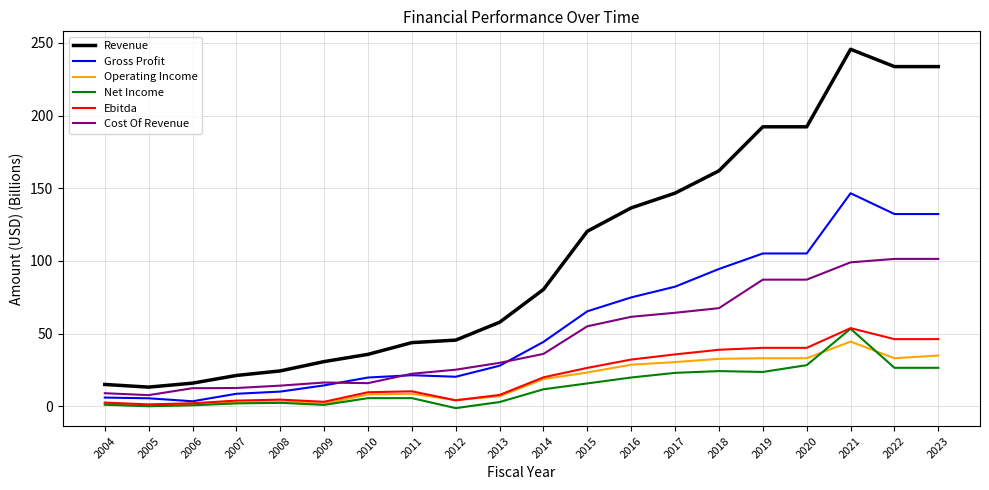

What are all the series names shown in the legend?

Revenue, Gross Profit, Operating Income, Net Income, Ebitda, Cost Of Revenue